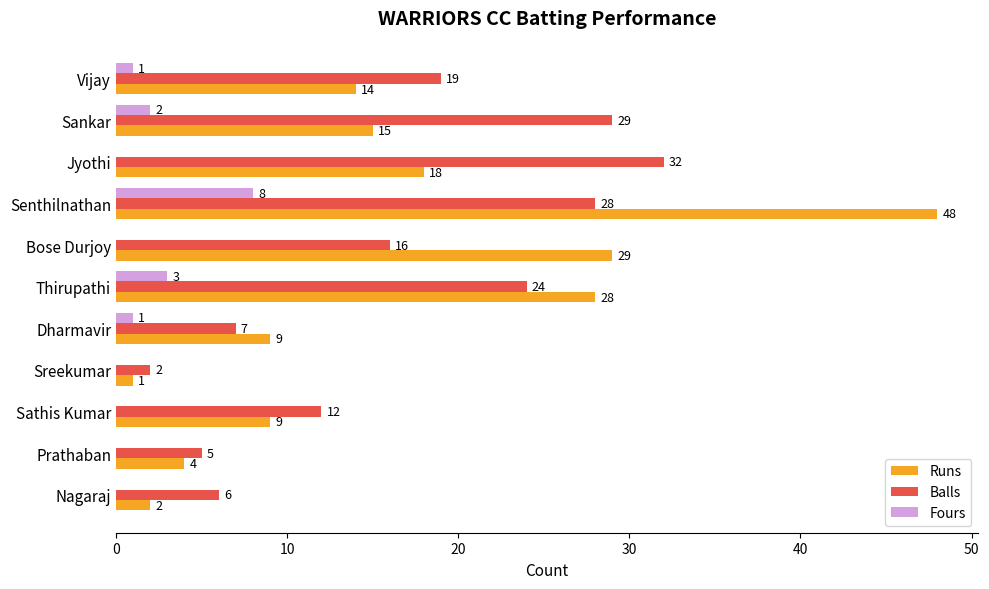

What is the sum of the Runs values at Thirupathi and Bose Durjoy?

57